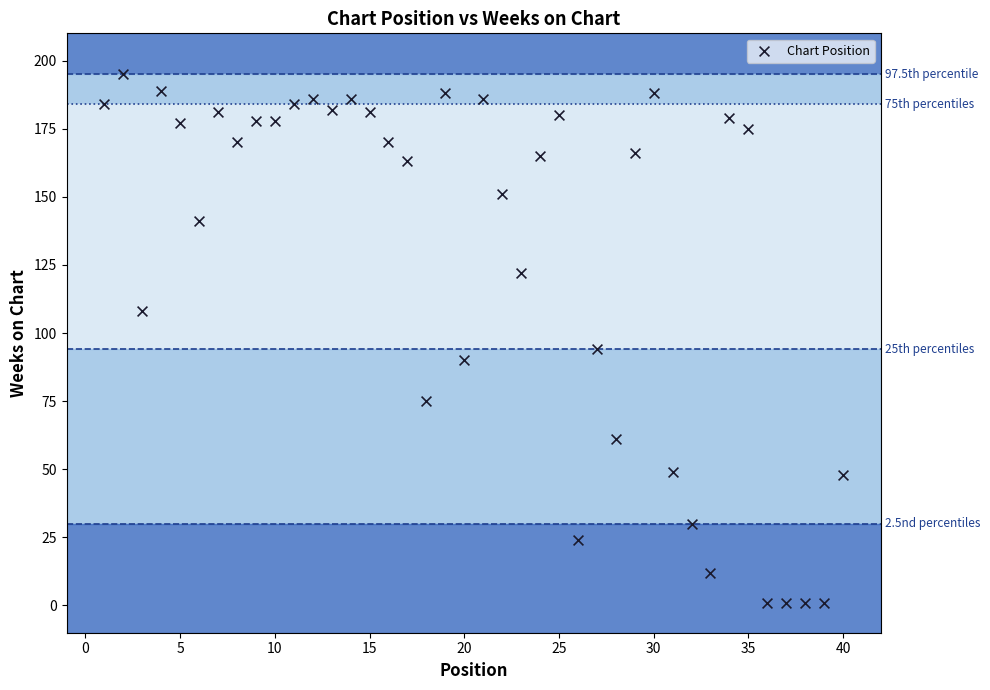

What Y value in the scatter plot is closest to 98?

94